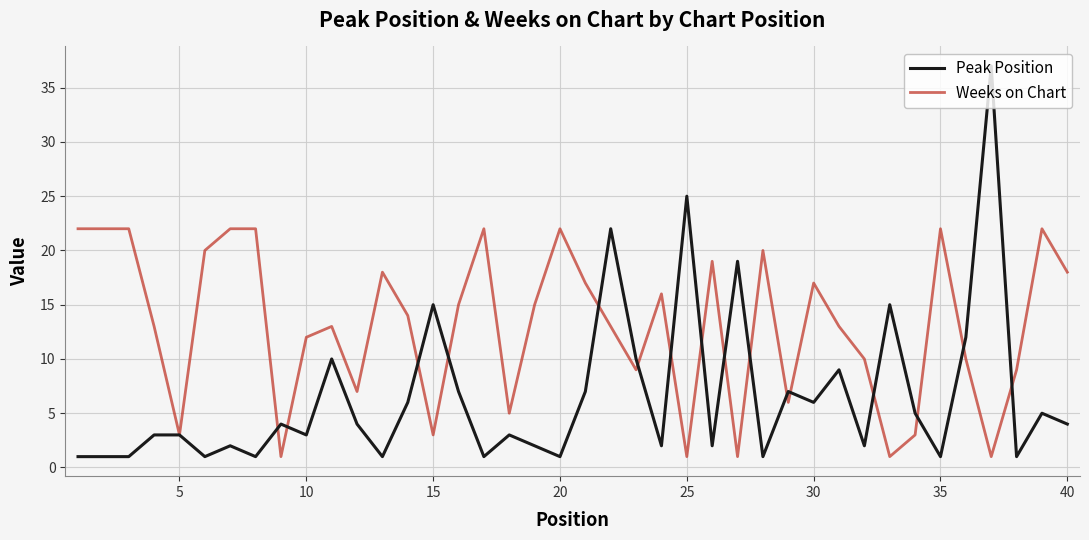

List the series in order of their overall mean, highest first.

Weeks on Chart, Peak Position